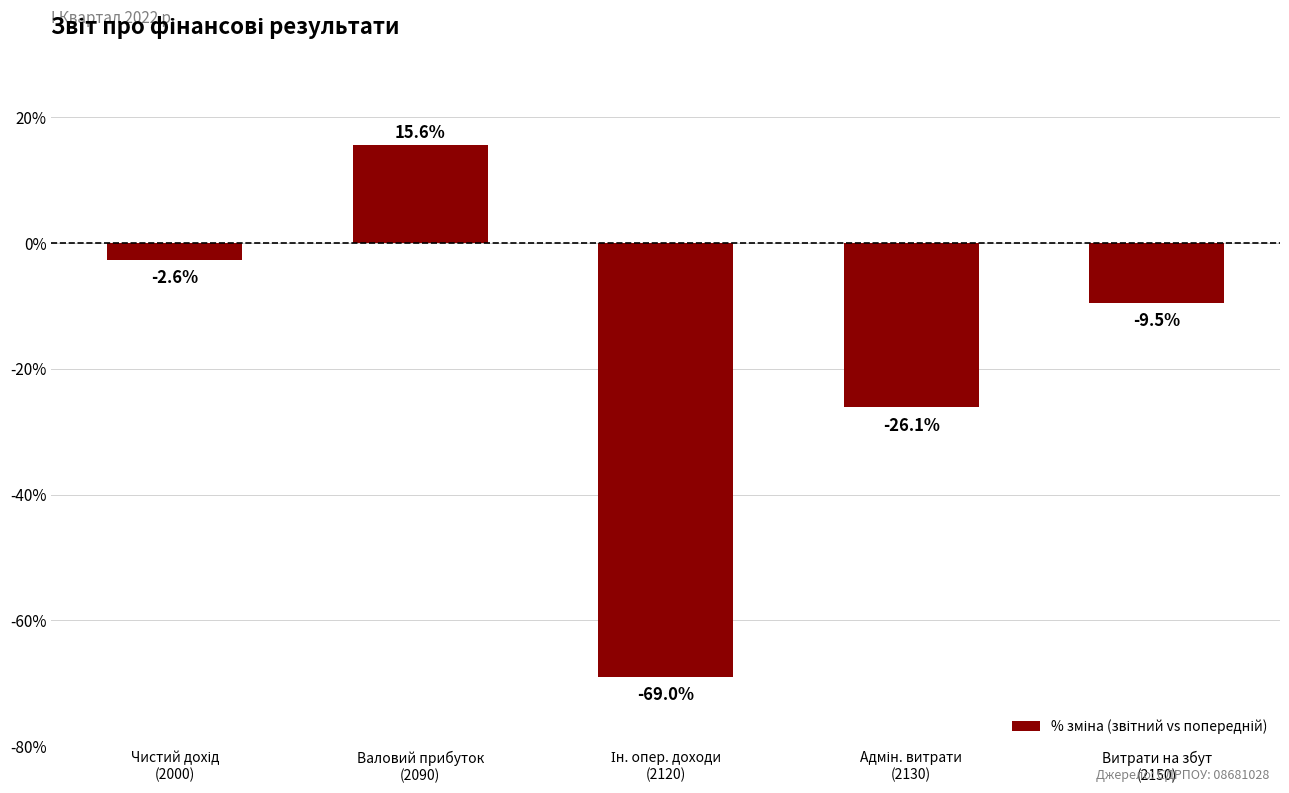

What is the greatest value displayed?

15.6